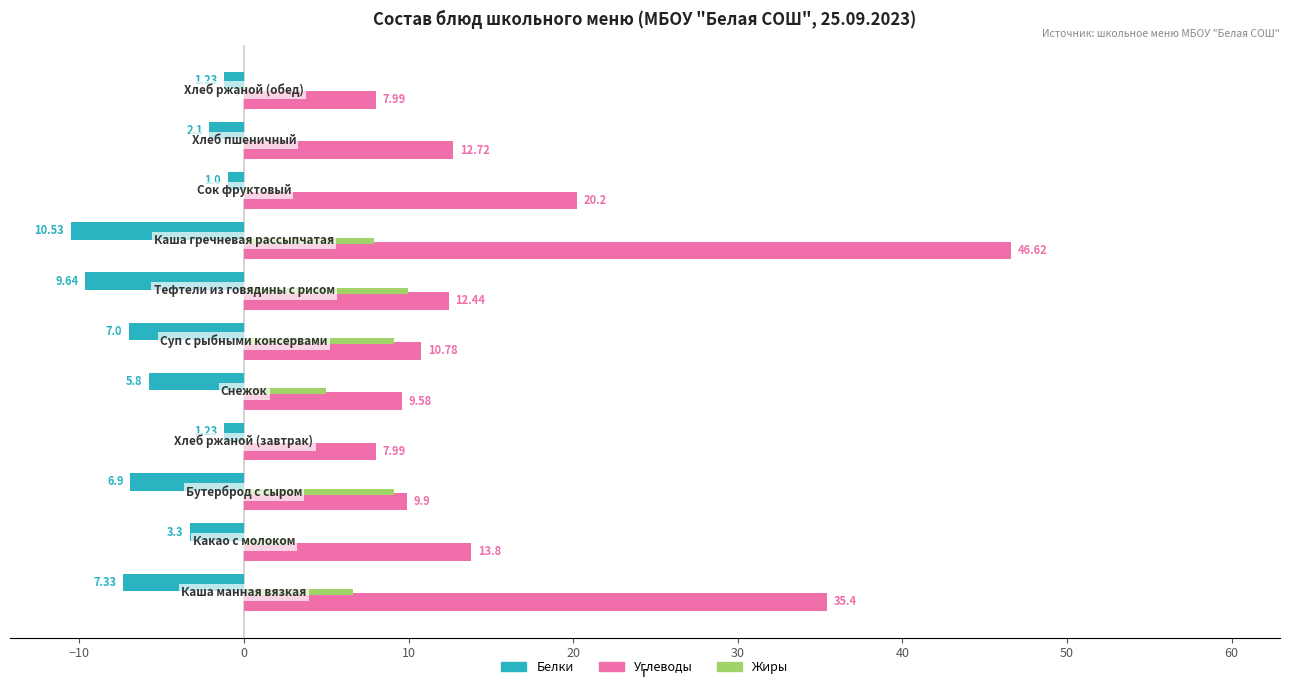

Which series has the largest total across all categories?

Углеводы